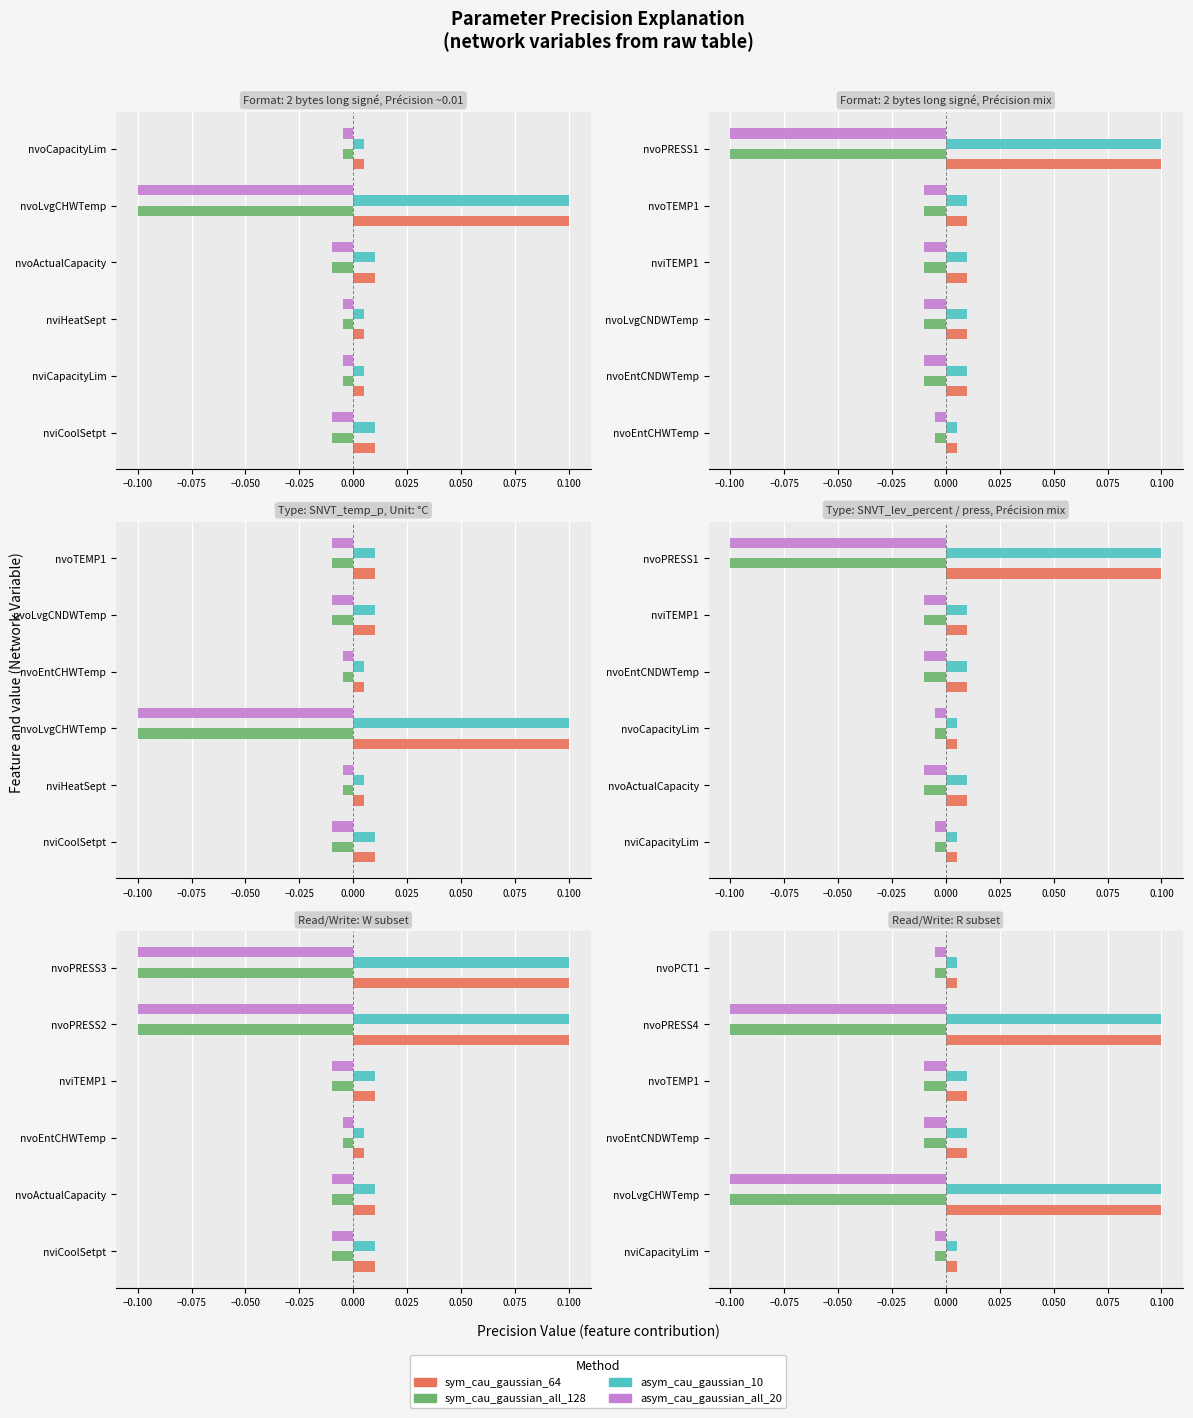

Which series has the largest total across all categories?

sym_cau_gaussian_64